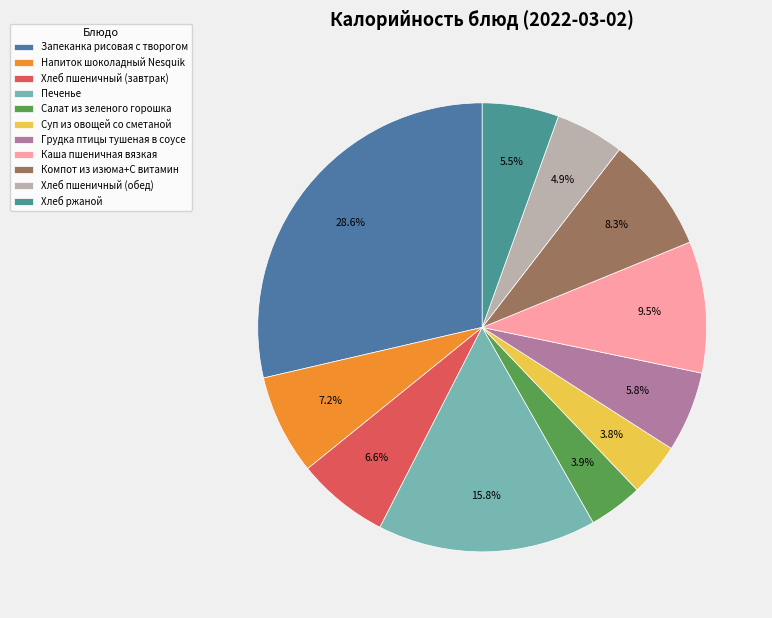

To the nearest percent, what percentage of the pie is Грудка птицы тушеная в соусе?

6%